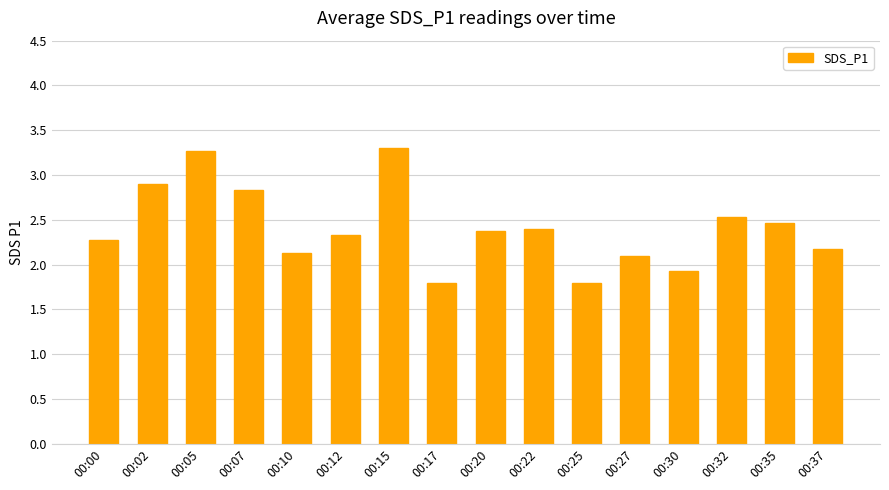

What is the greatest value displayed?

3.3